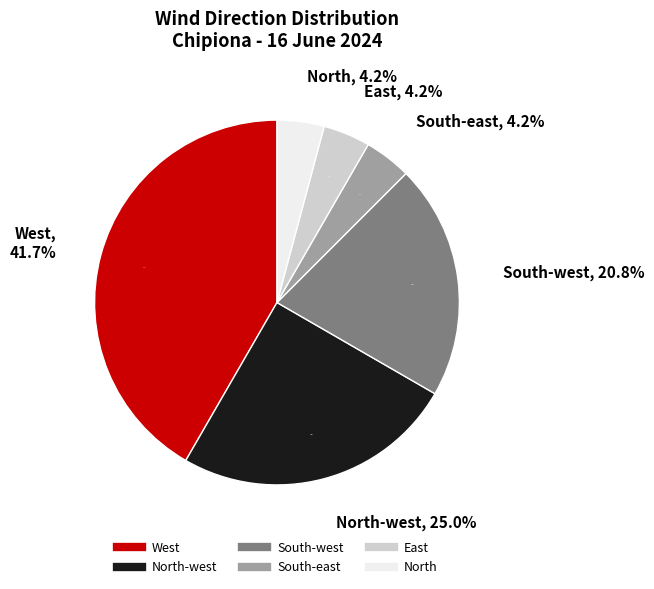

Which has a higher value, North or South-east?

North